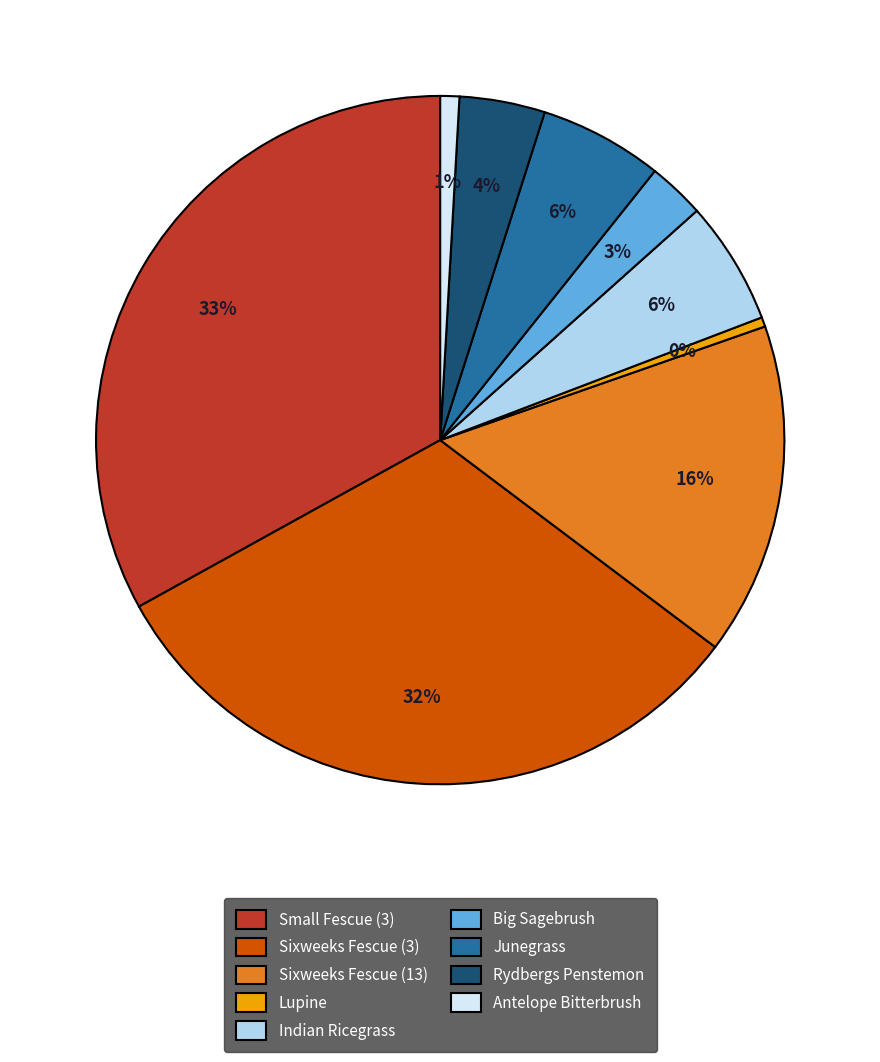

To the nearest percent, what is the average slice percentage?

11%